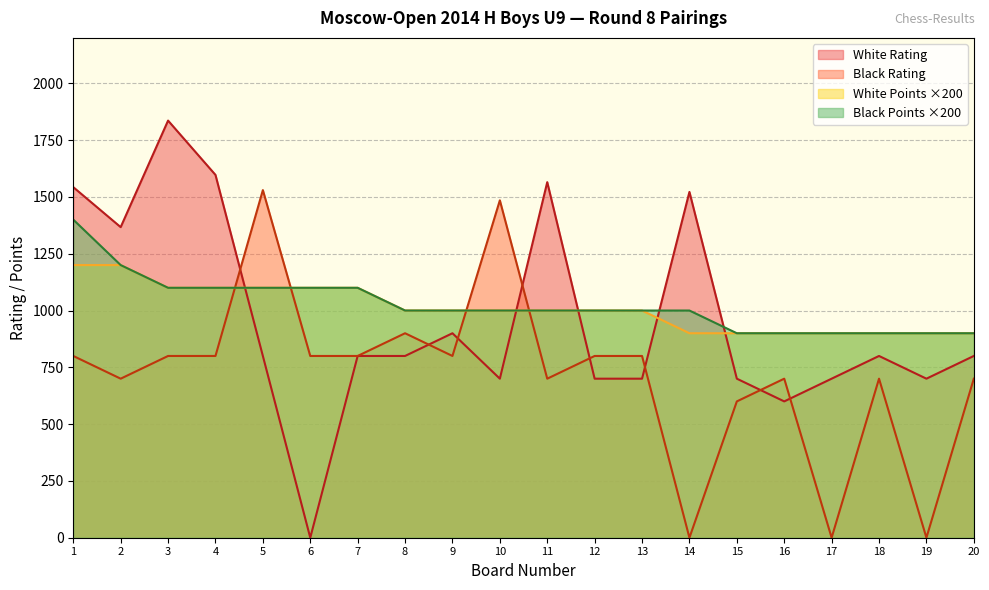

Which series changed the most between 17 and 19?

White Rating